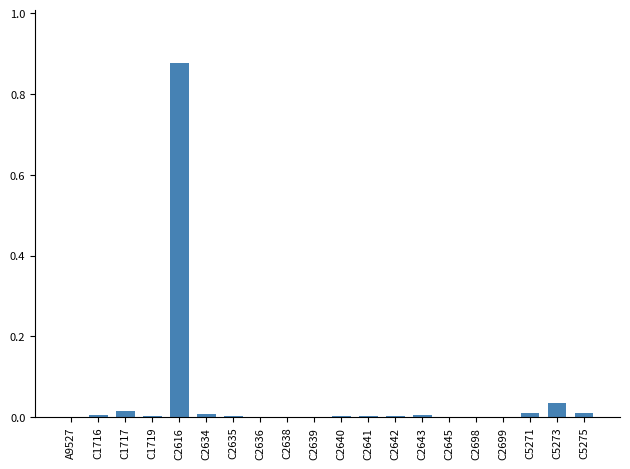

The chart shows a value of 0.0 at C2640. True or false?

True